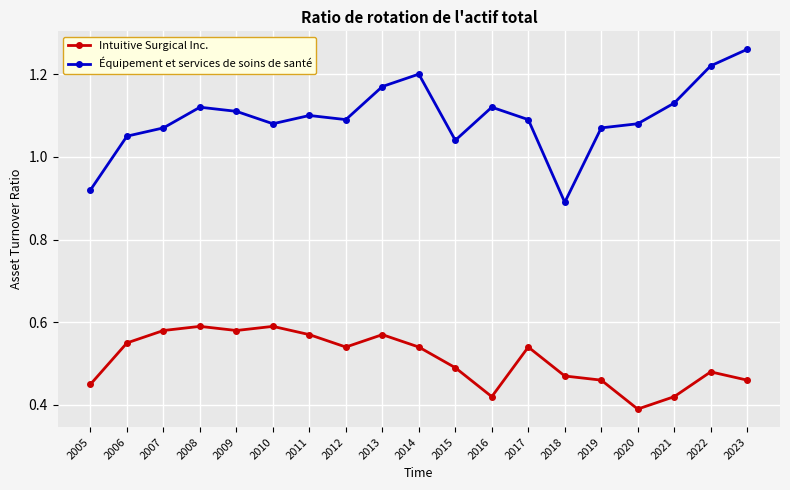

Which category has the lowest value across all series?

2020